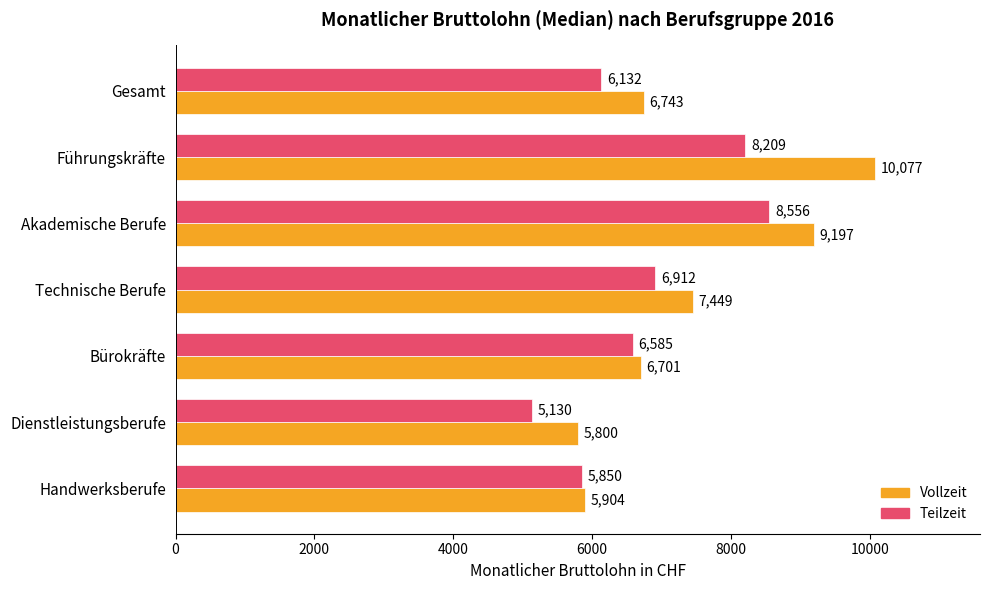

Which series changed the most between Gesamt and Führungskräfte?

Vollzeit